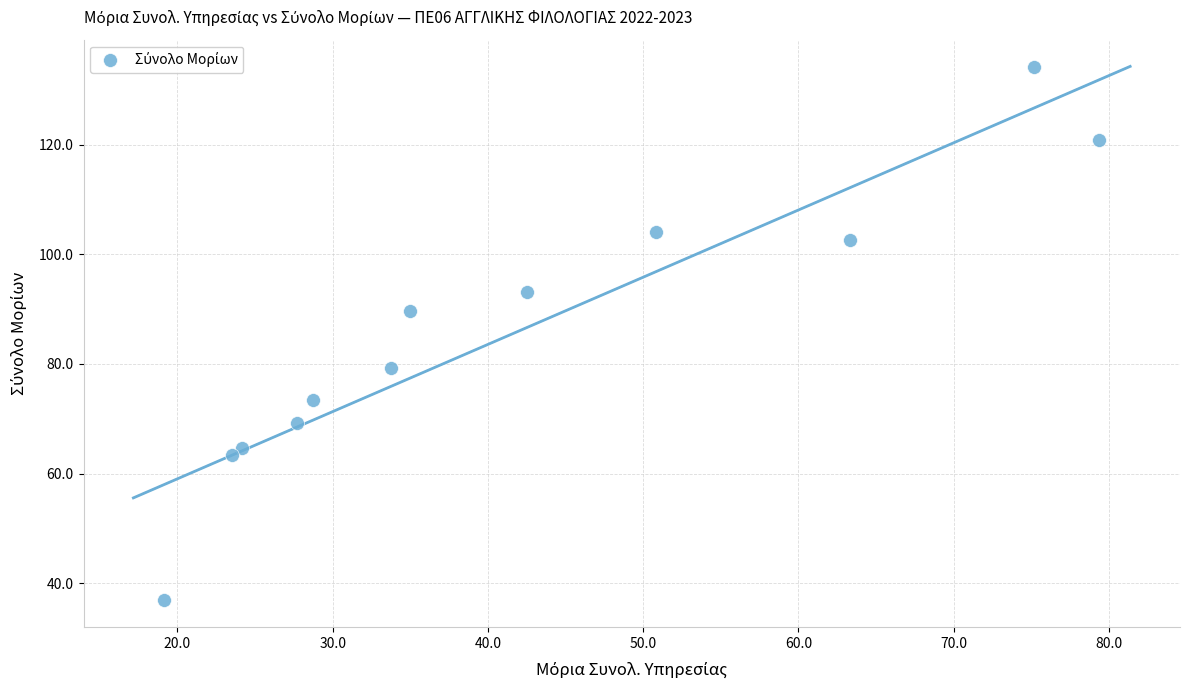

What is the average X value?

41.9